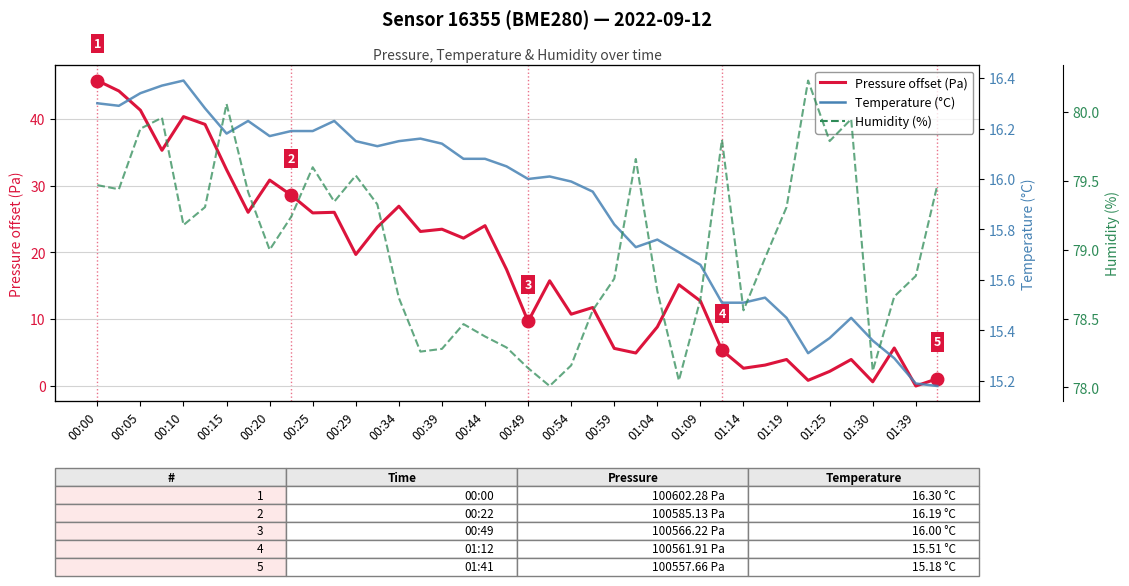

What position from the right is 27?

13